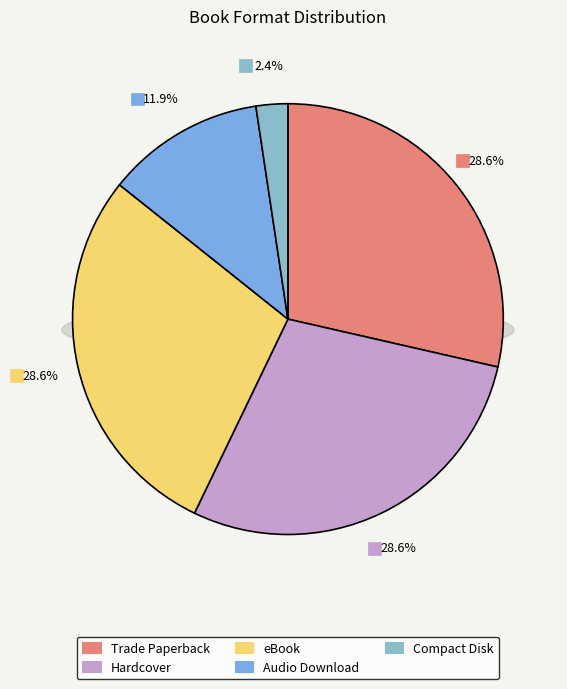

Rank the categories by value from lowest to highest.

Compact Disk, Audio Download, Trade Paperback, Hardcover, eBook